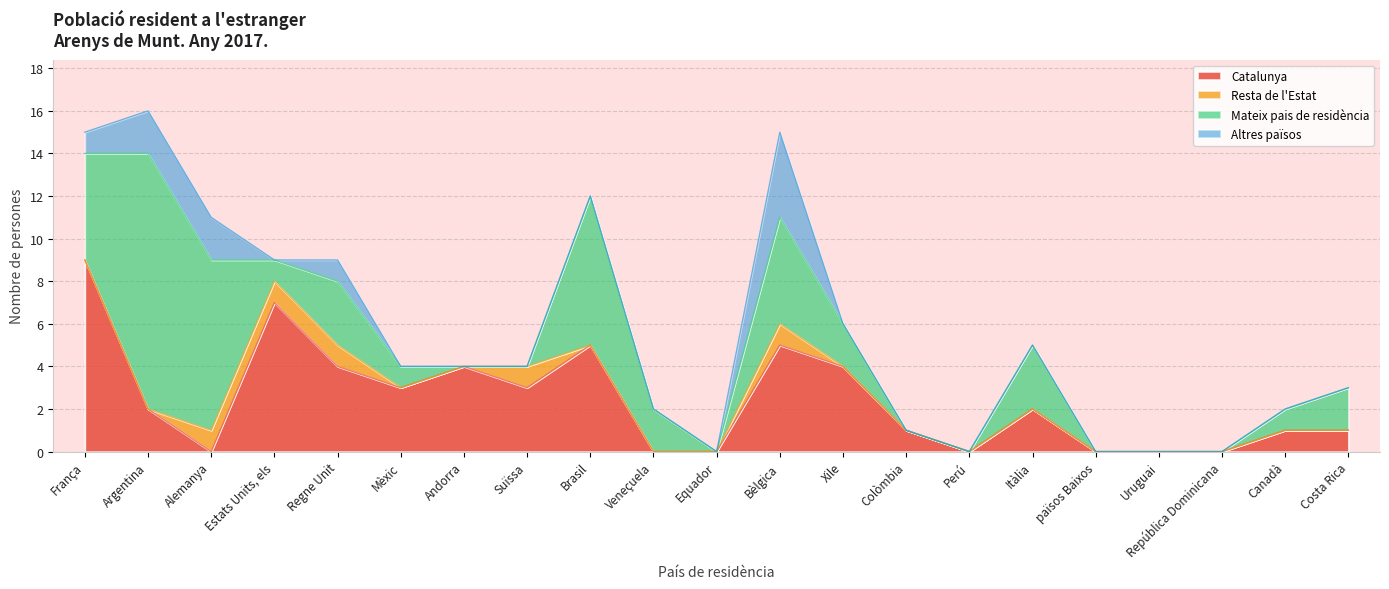

Which series changed the most between Suïssa and països Baixos?

Catalunya